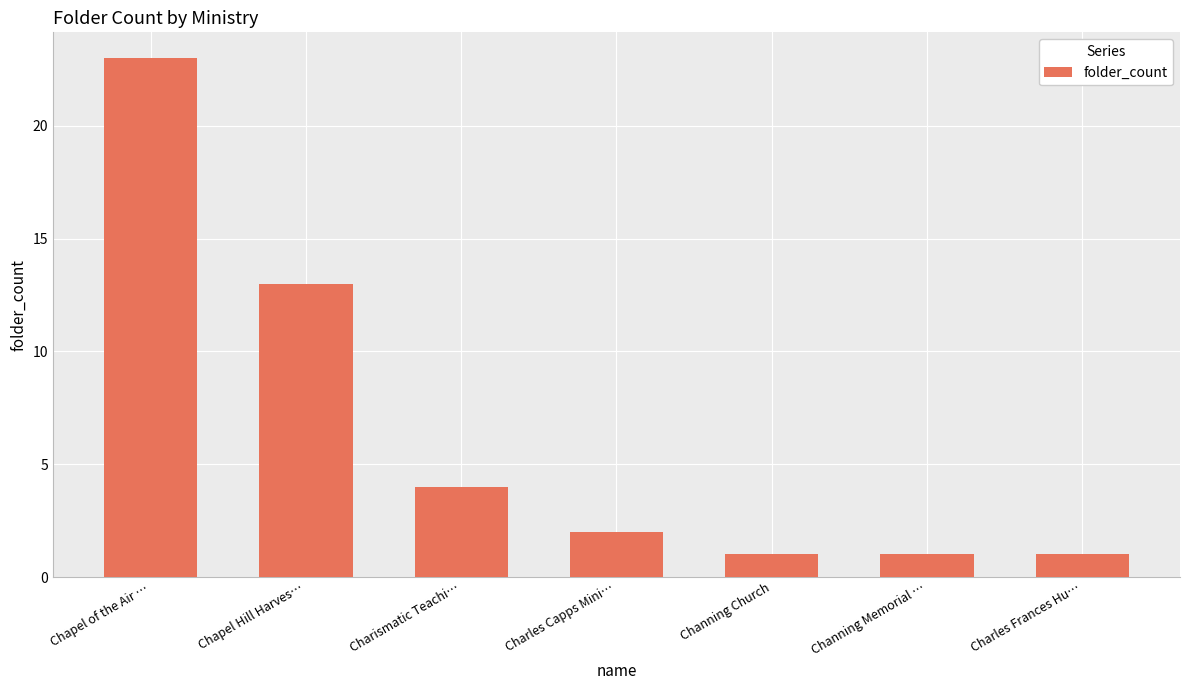

Approximately how many times larger is the value at Chapel Hill Harves… compared to Channing Church?

13.0